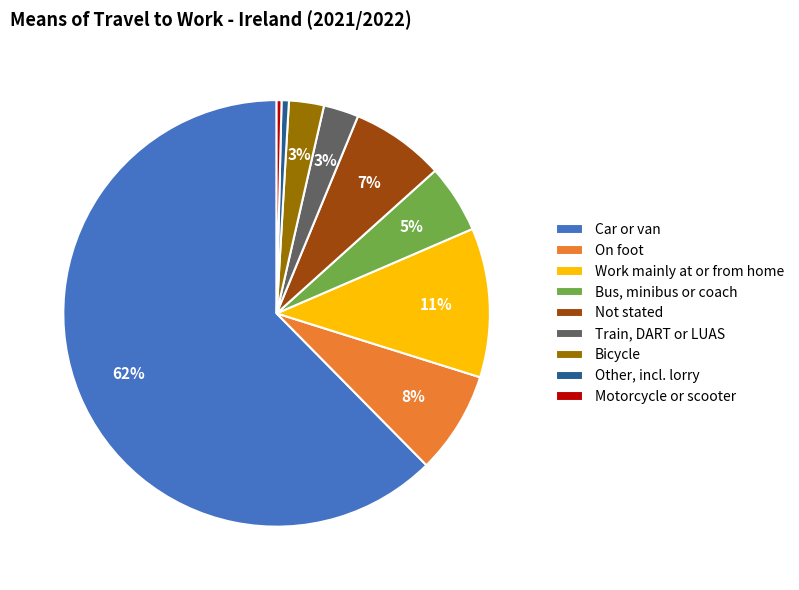

To the nearest percent, what is the average slice percentage?

11%